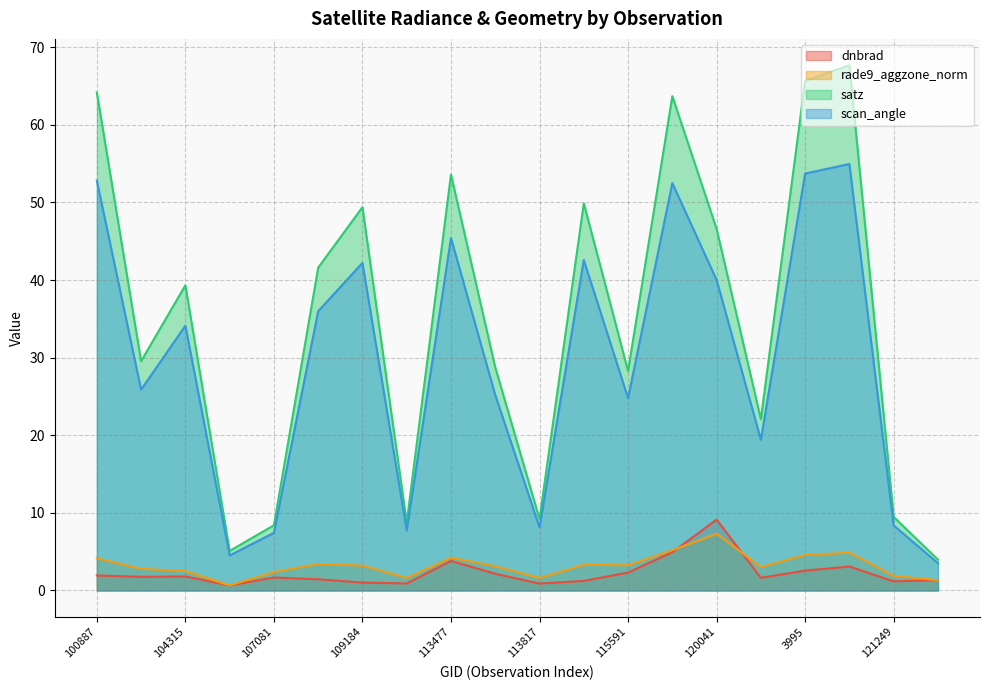

Count the number of data series in this chart.

4